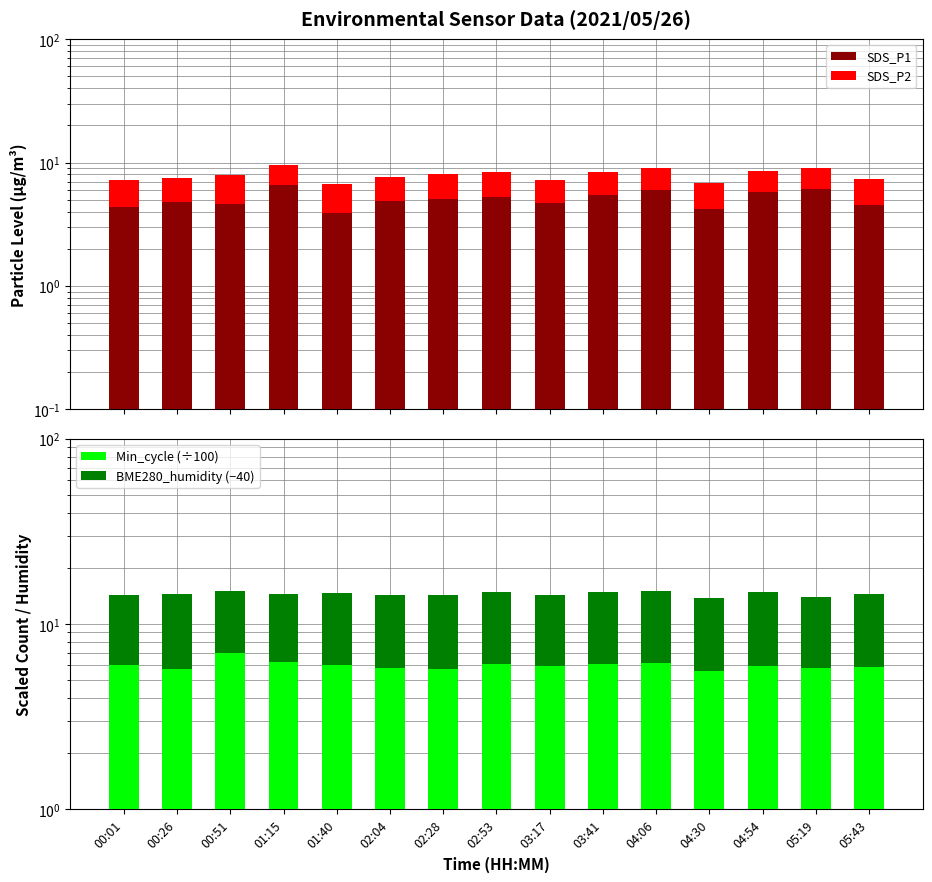

What position from the right is 03:17?

7